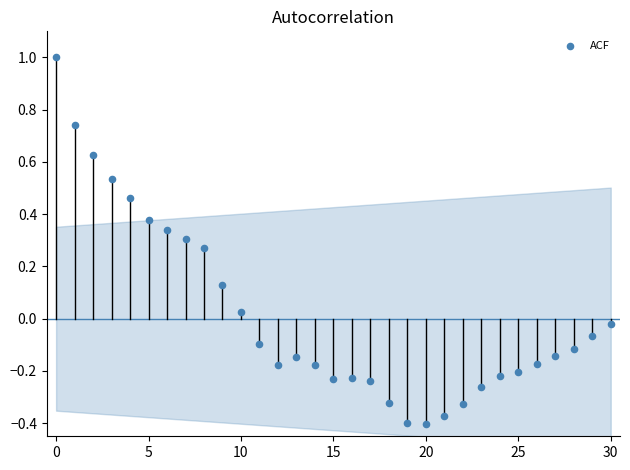

What is the range of Y values (max minus min)?

1.4